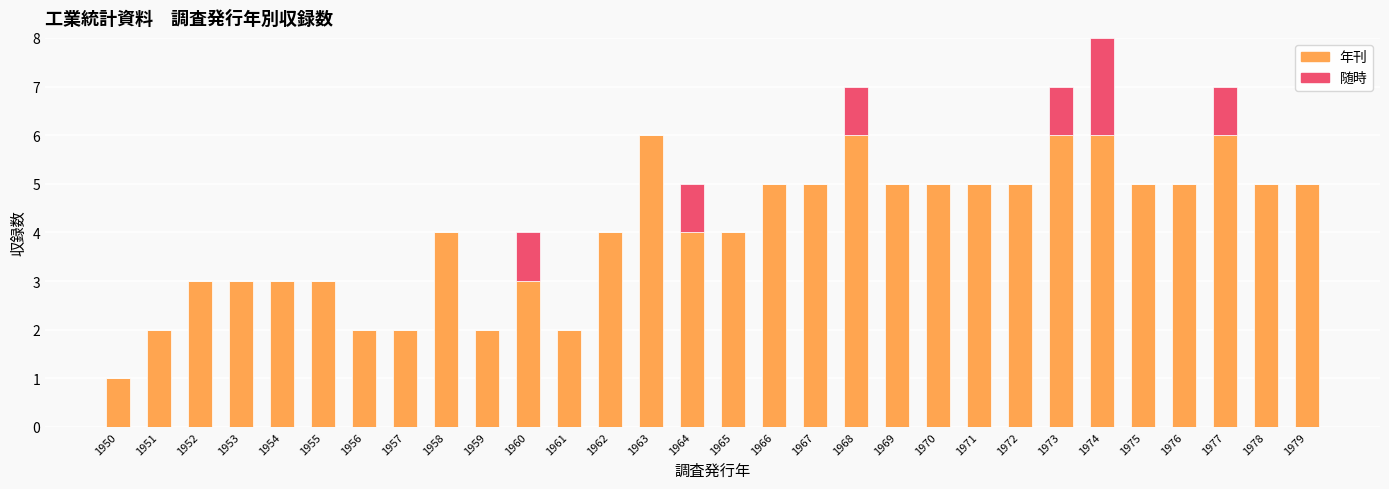

The value of 年刊 at 1970 is 5. True or false?

True